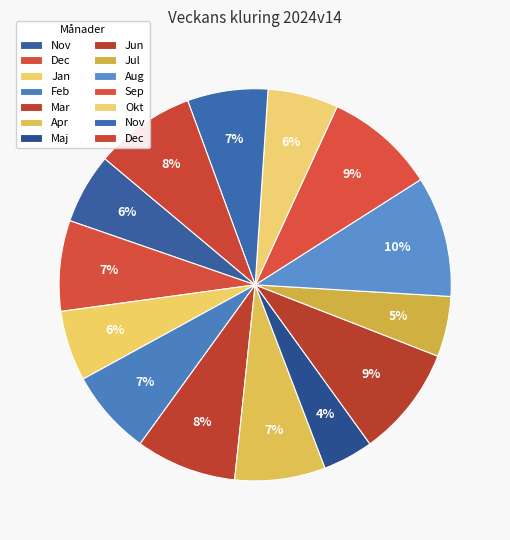

Does any single category account for the majority?

No